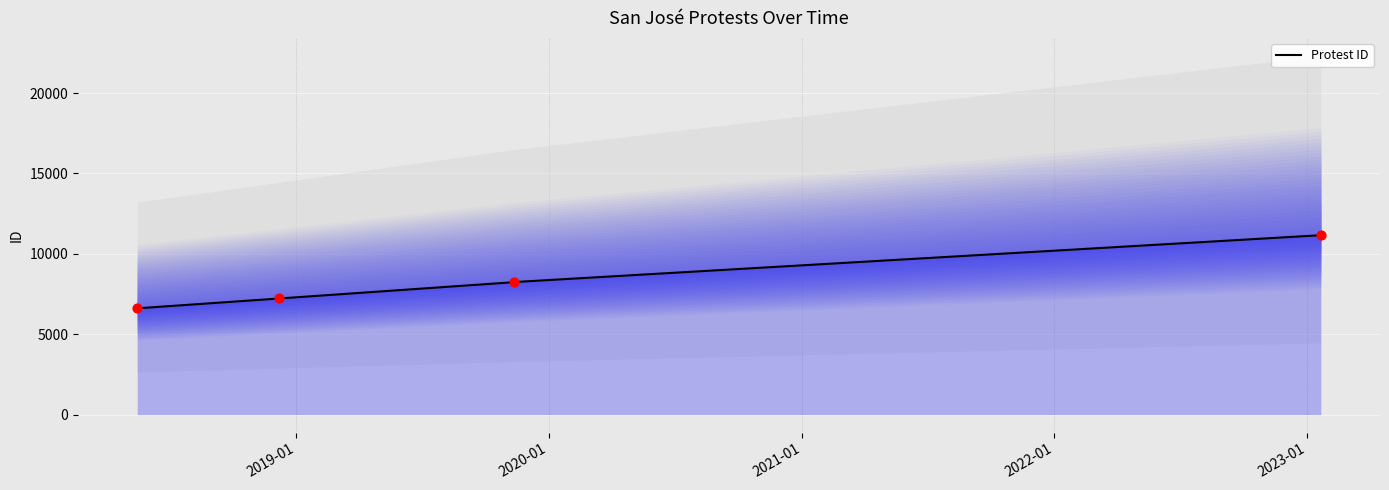

What is the change in value from 2018-05-16 to 2019-11-12?

+1635